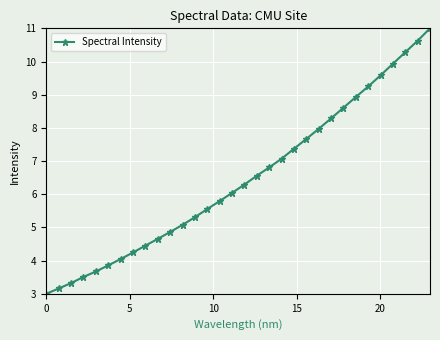

True or false: there are more than 1 points higher than both neighbors.

False